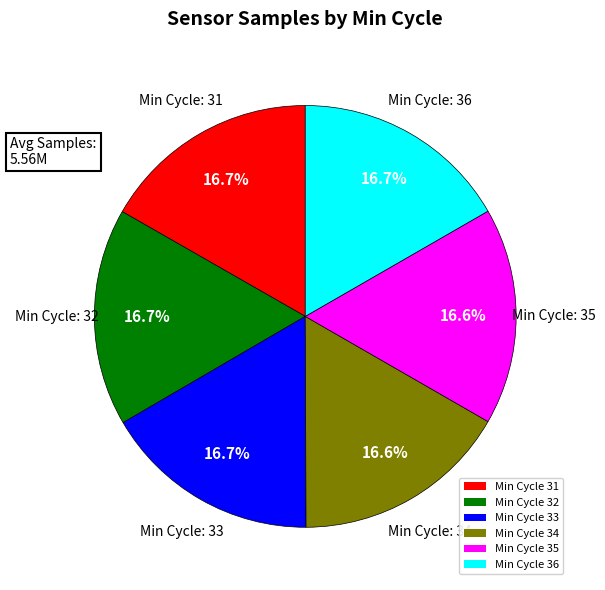

Combined, do Min Cycle 34 and Min Cycle 32 account for over 50%?

No